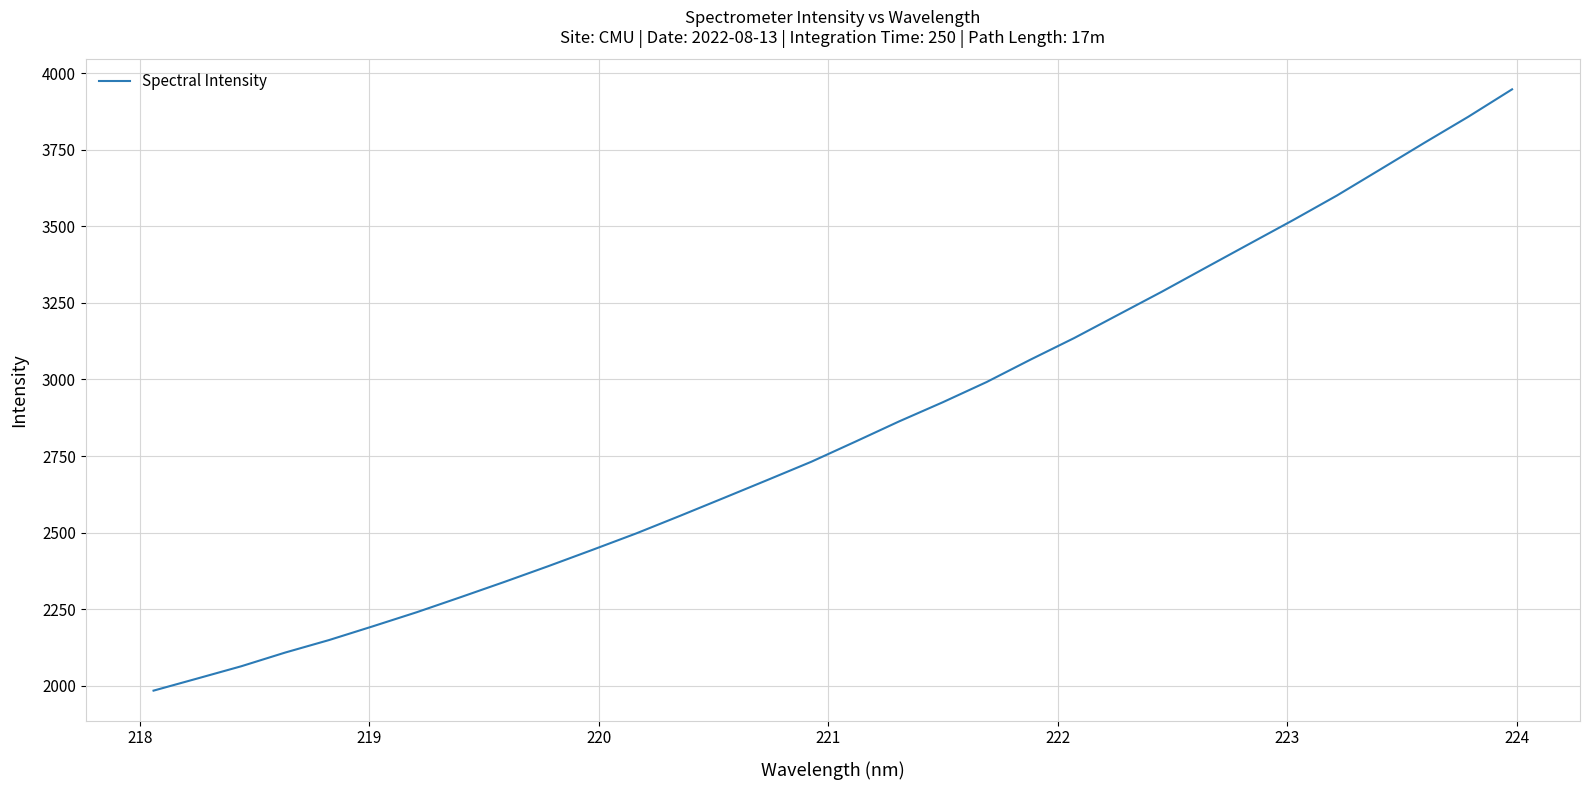

Does the chart have visible grid lines?

Yes